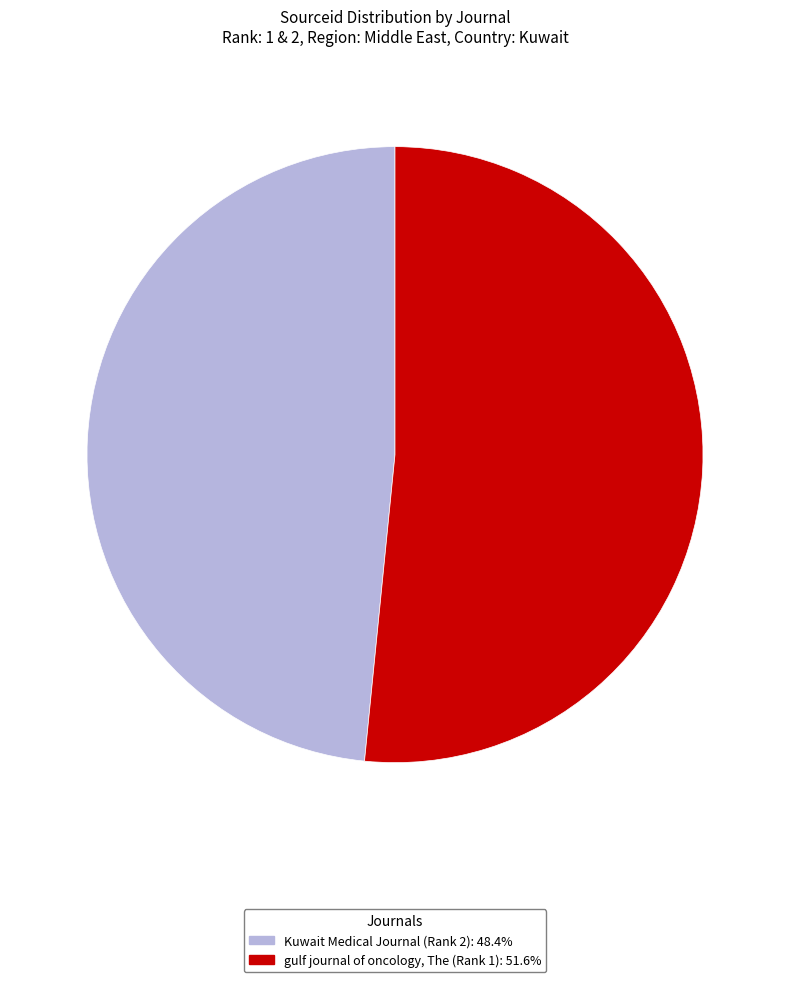

Is there a majority slice in this chart?

Yes